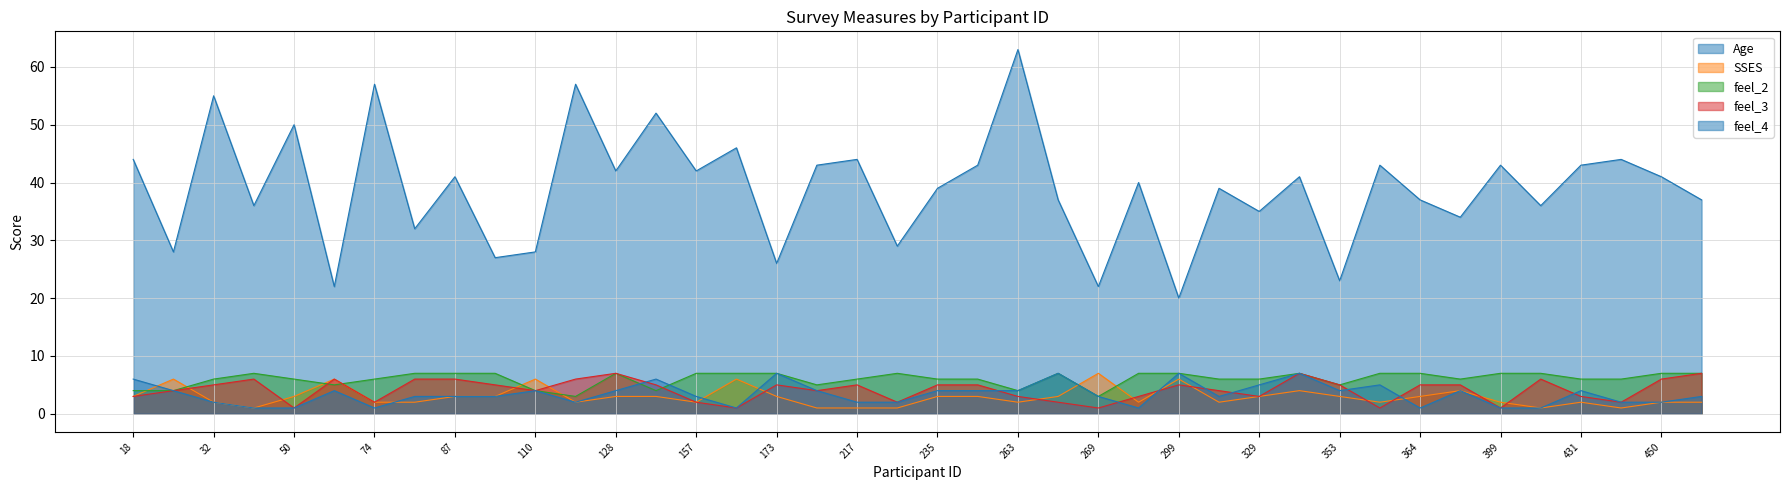

Is it true that feel_4 equals 1 at 162?

True